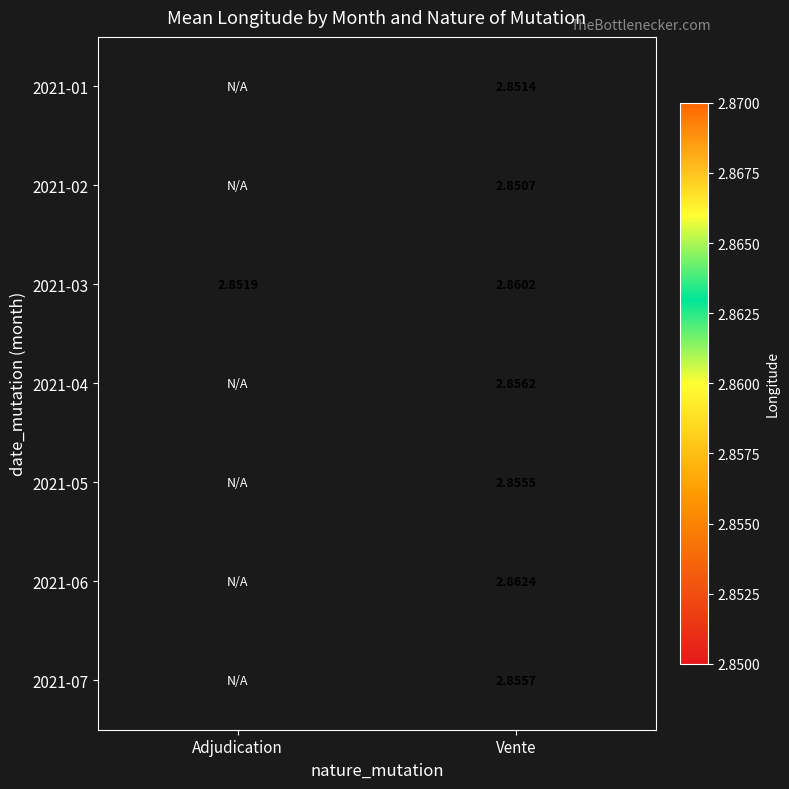

Where is 2021-03 nearest to the value 2?

Adjudication